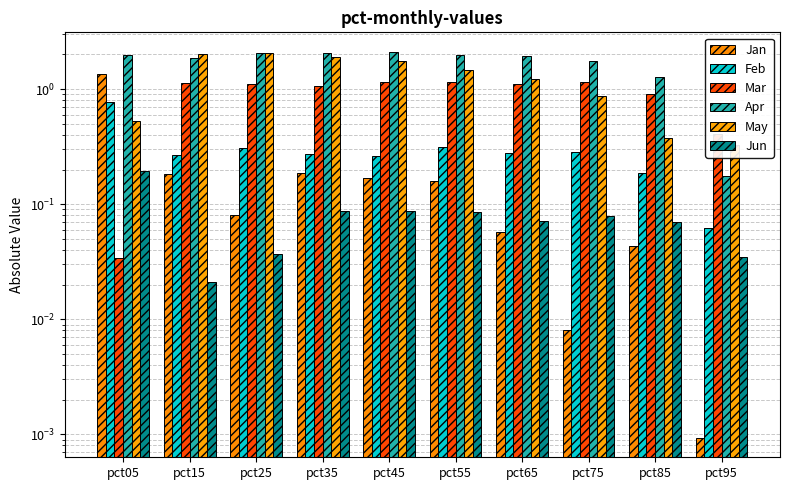

Which has a higher value, pct95 or pct15?

pct15